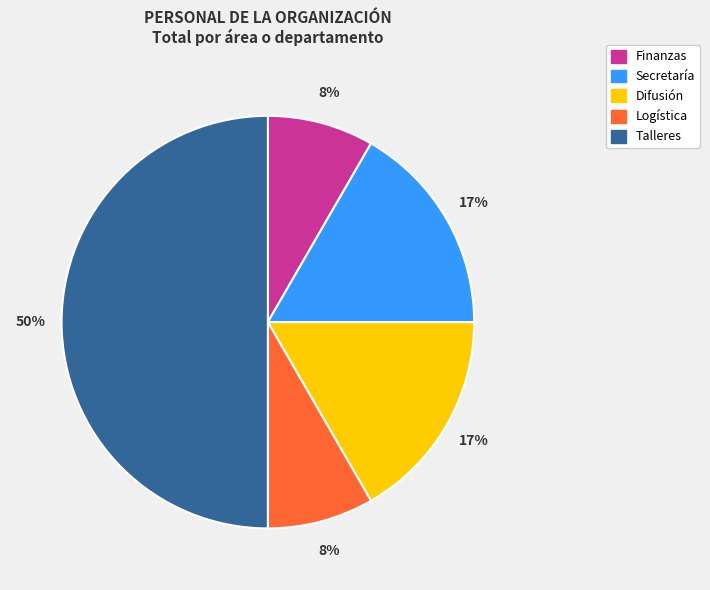

To the nearest percent, what portion does Secretaría represent?

17%